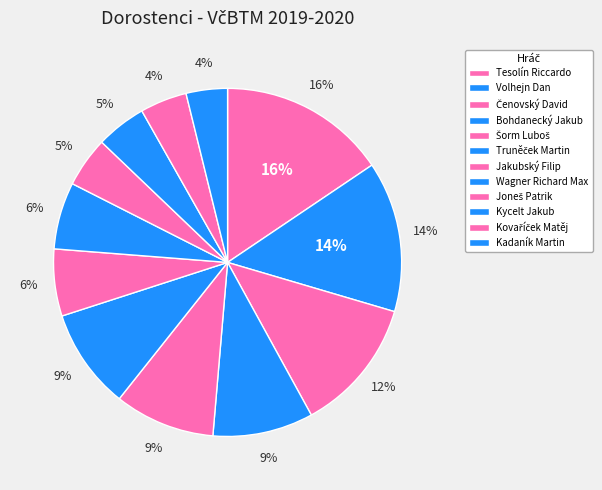

Does Čenovský David represent more than half of the total?

No